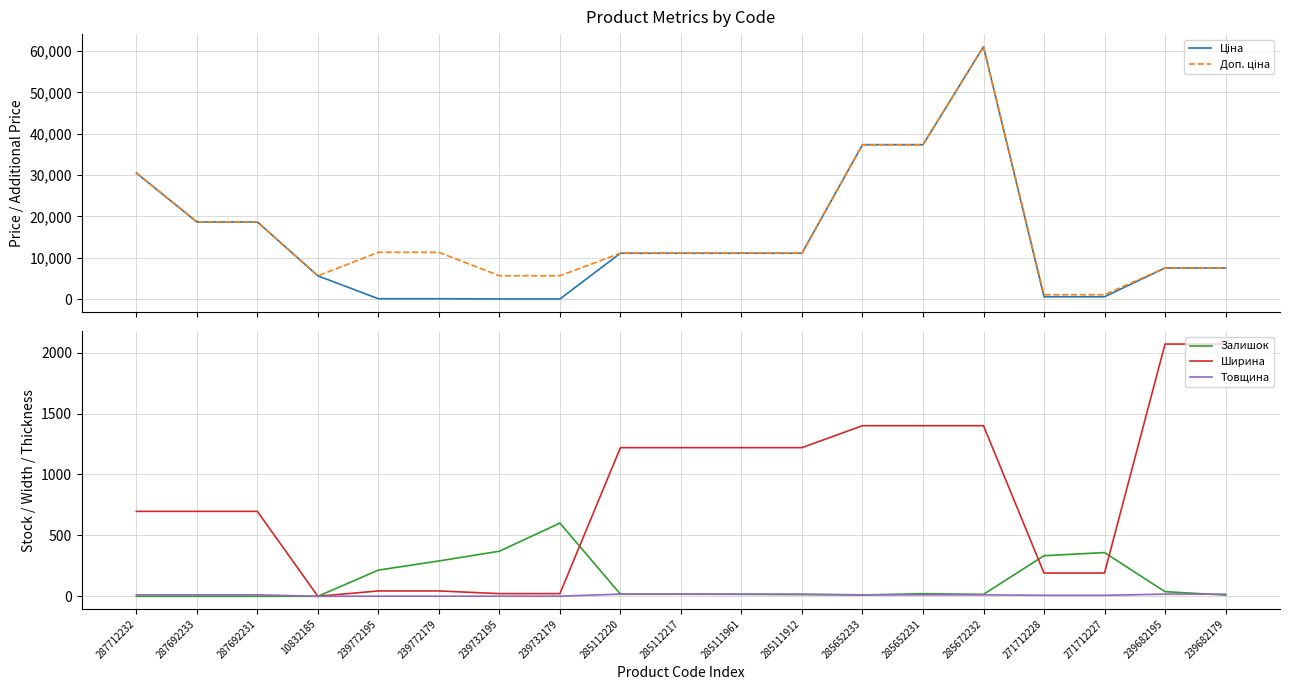

The value of Ширина at 10832185 is -1382.3. True or false?

False